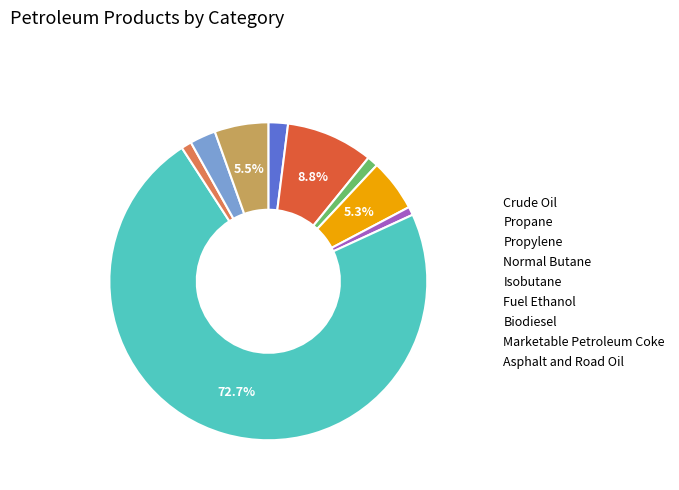

Is the sum of Marketable Petroleum Coke and Asphalt and Road Oil greater than half?

No